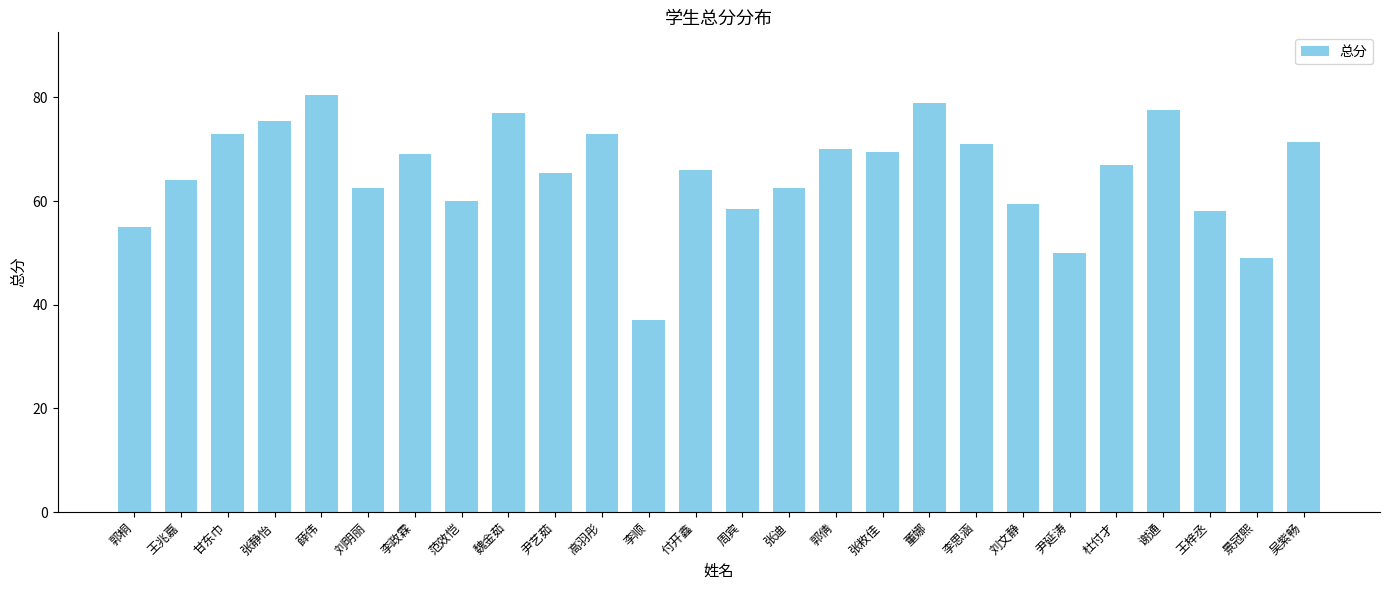

Which has a higher value, 尹艺茹 or 李顺?

尹艺茹